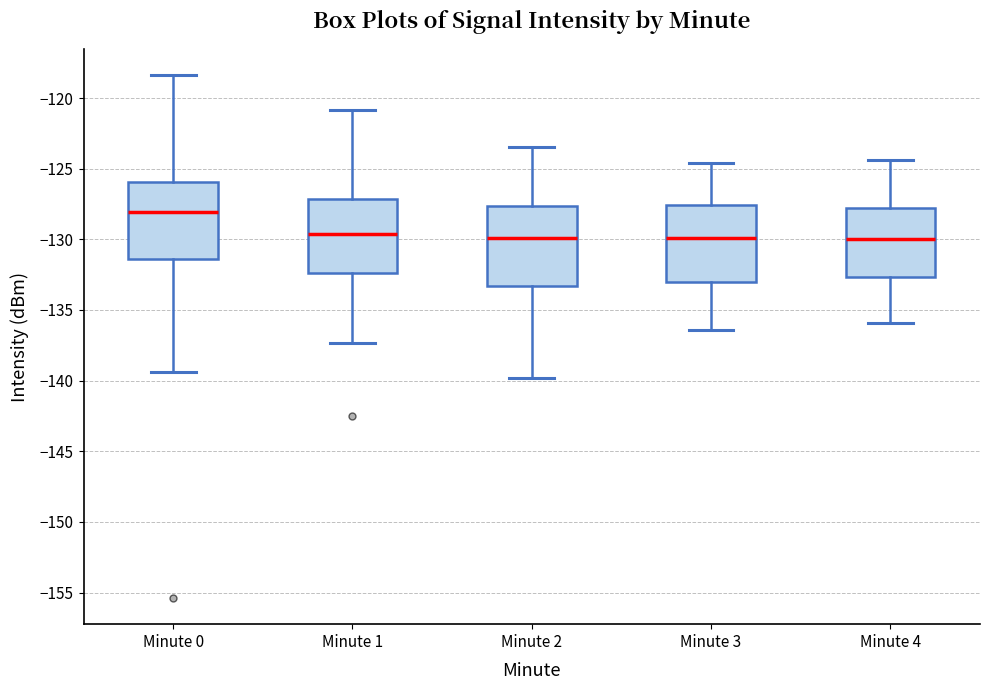

Reading left to right, transcribe this box plot: for each box, give where its median line is, the range the box spans, and where its two whiskers end, as read against the y-axis. The values are not printed on the chart, so give them approximately, as read against the axis.

Minute 0: median -128.0, box -131.5 to -126.0, whiskers -139.5 to -118.5
Minute 1: median -129.5, box -132.5 to -127.0, whiskers -137.5 to -121.0
Minute 2: median -130.0, box -133.5 to -127.5, whiskers -140.0 to -123.5
Minute 3: median -130.0, box -133.0 to -127.5, whiskers -136.5 to -124.5
Minute 4: median -130.0, box -132.5 to -127.5, whiskers -136.0 to -124.5